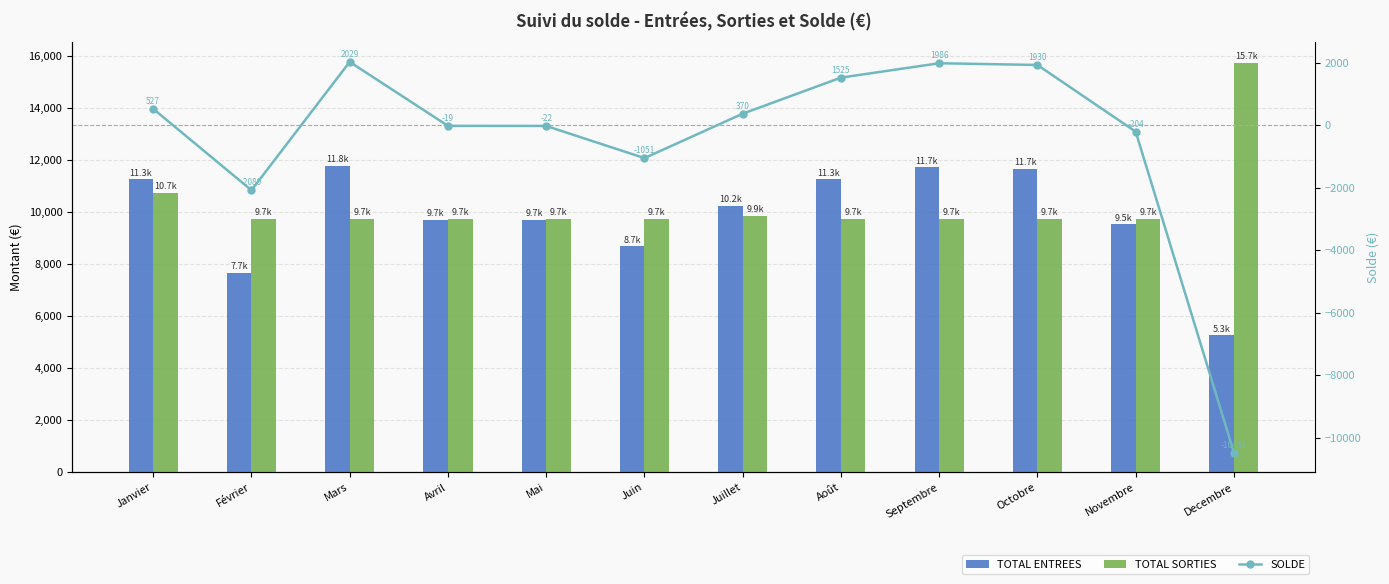

List the labels in order of SOLDE value, smallest first.

Decembre, Février, Juin, Novembre, Mai, Avril, Juillet, Janvier, Août, Octobre, Septembre, Mars